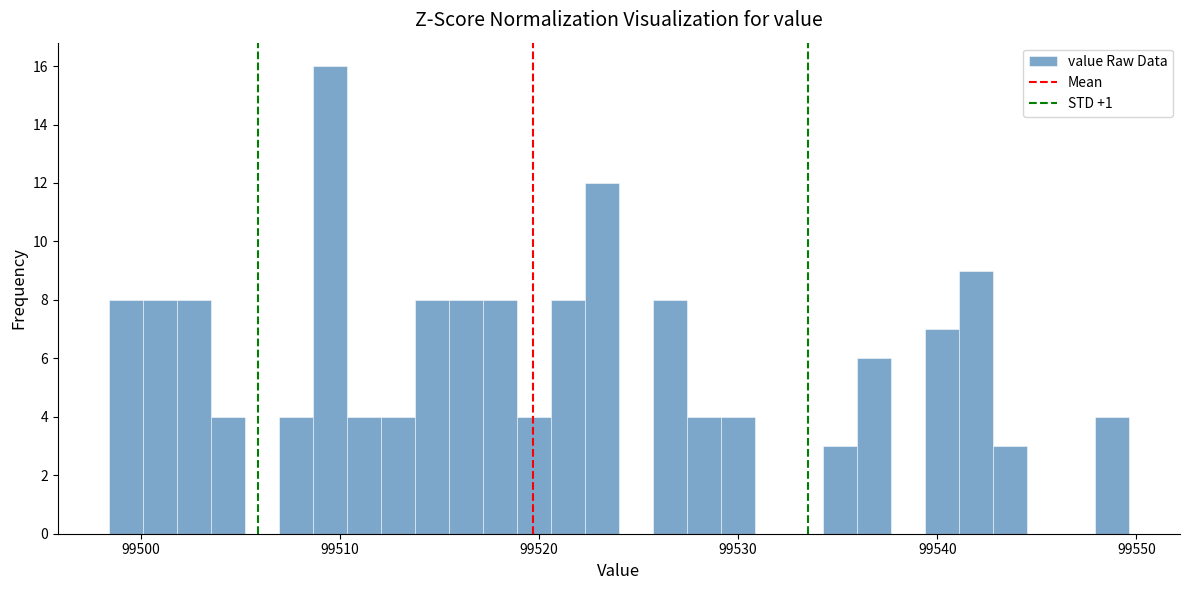

Read against the x-axis, roughly where is the centre of the tallest bar?

99509